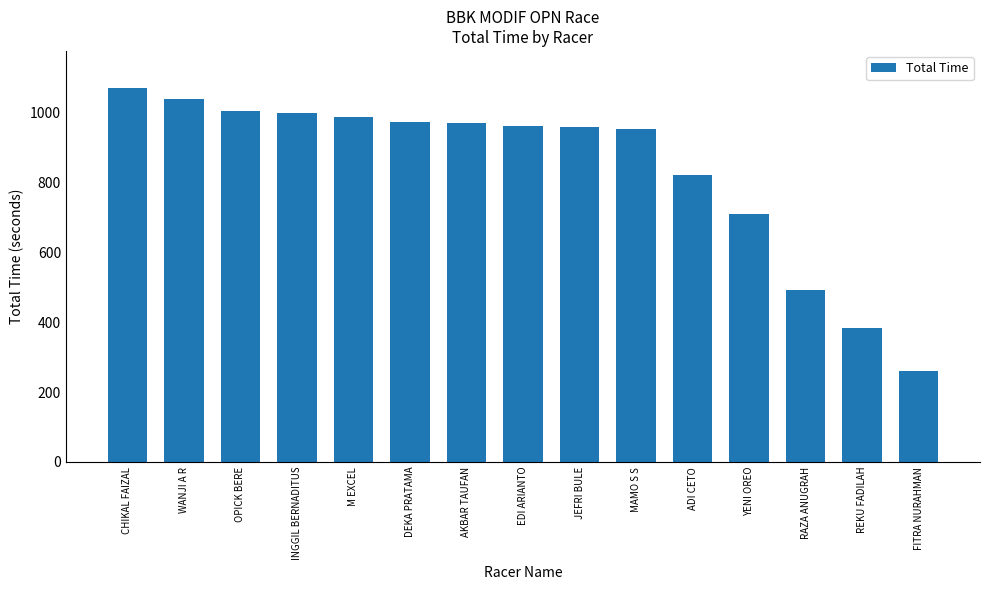

True or false: the data shows 387.4 at FITRA NURAHMAN.

False